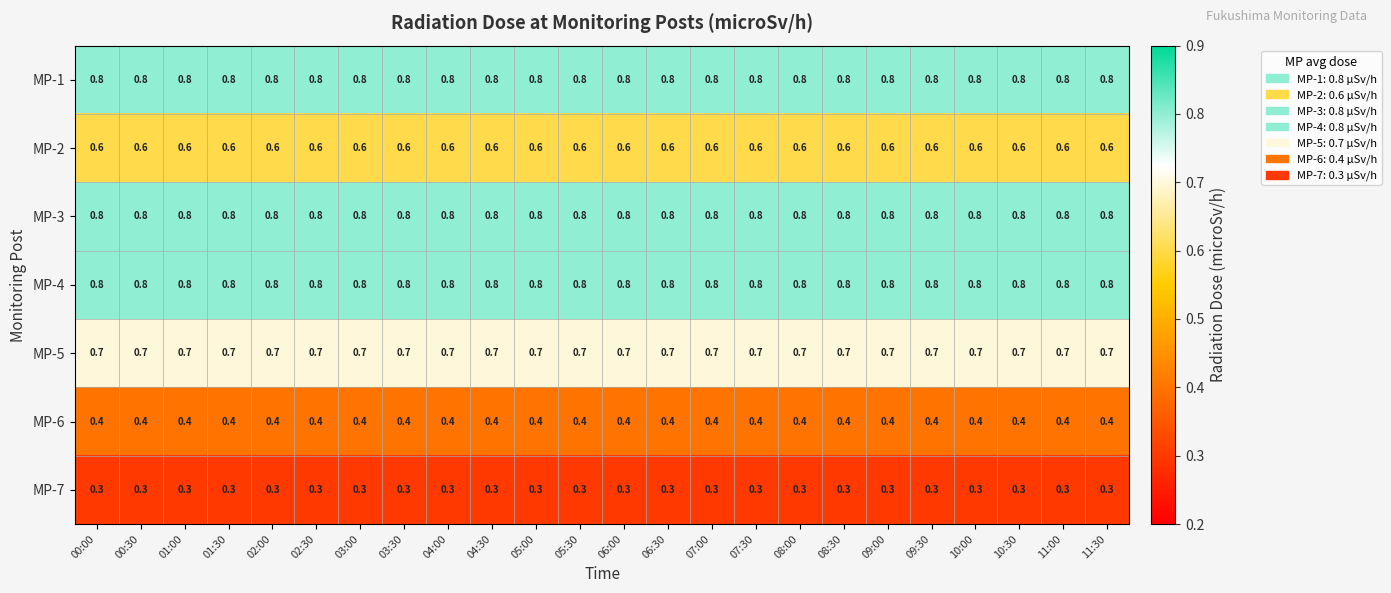

What is the difference between the highest and lowest values at 06:00?

0.5